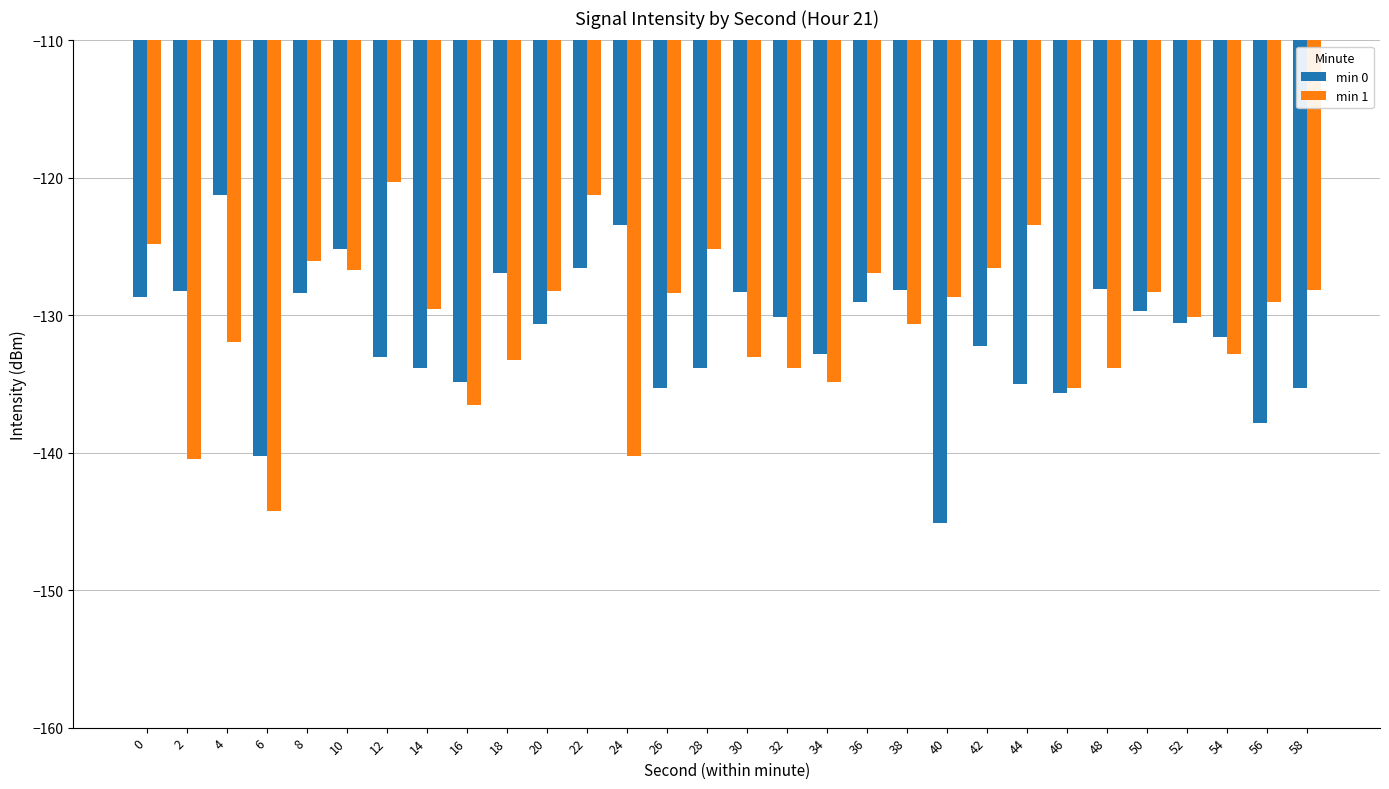

True or false: min 1 has a value of -60.7 at 36.

False